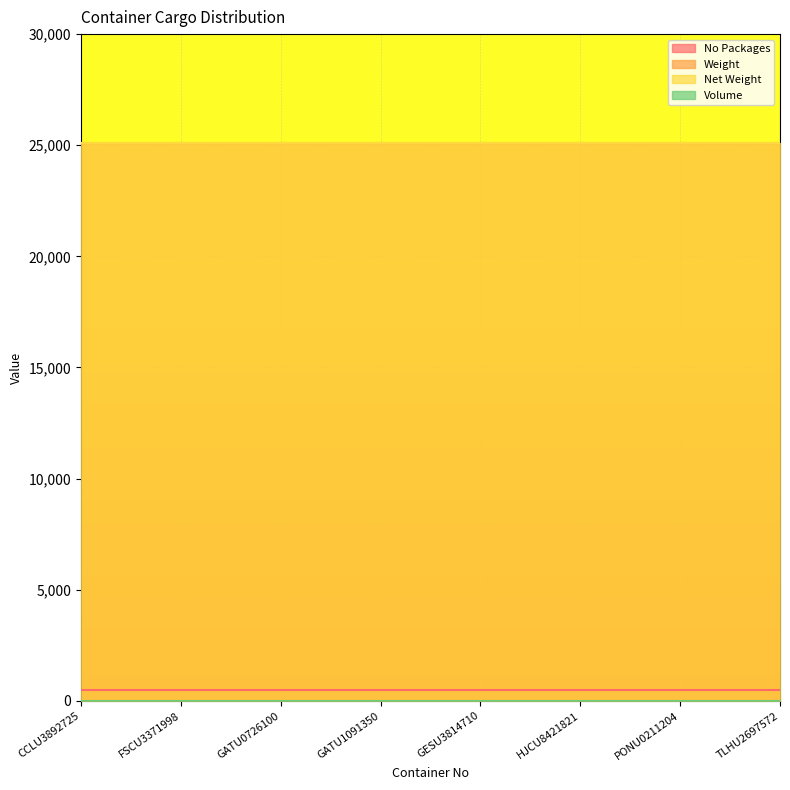

What is the average value of the No Packages series?

500